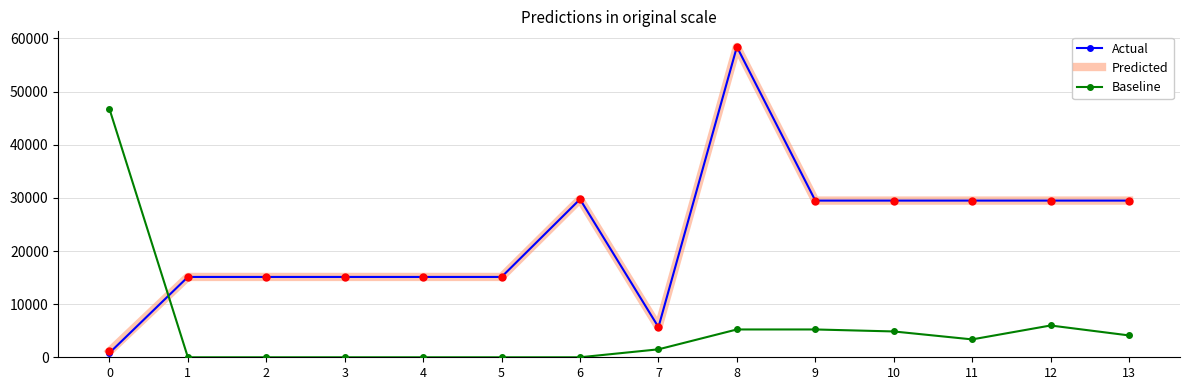

At how many categories does at least one series exceed 19154?

8